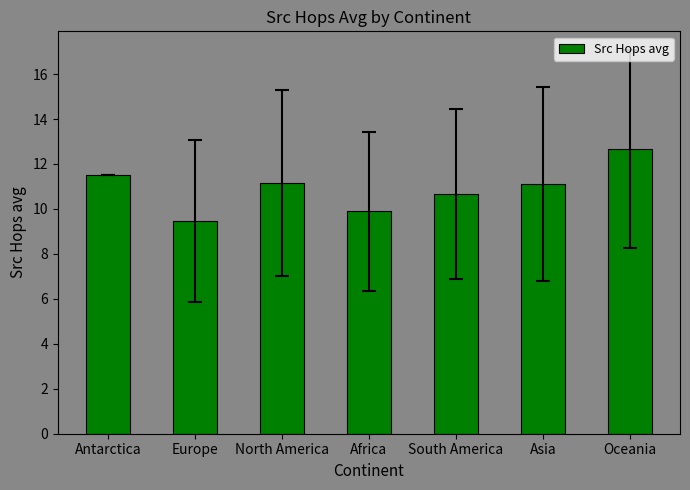

Between Oceania and North America, which is larger?

Oceania